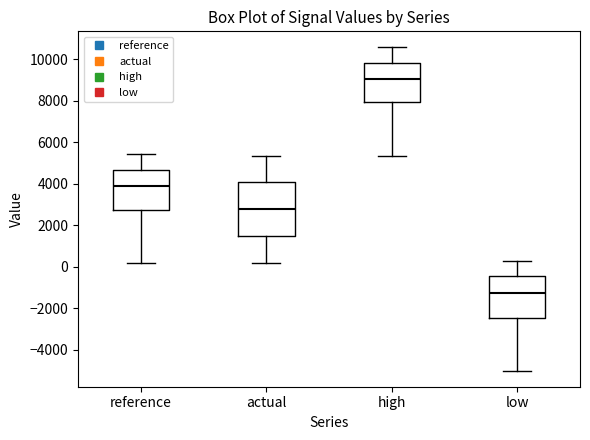

Which box is the tallest, from its lower edge to its upper edge?

actual